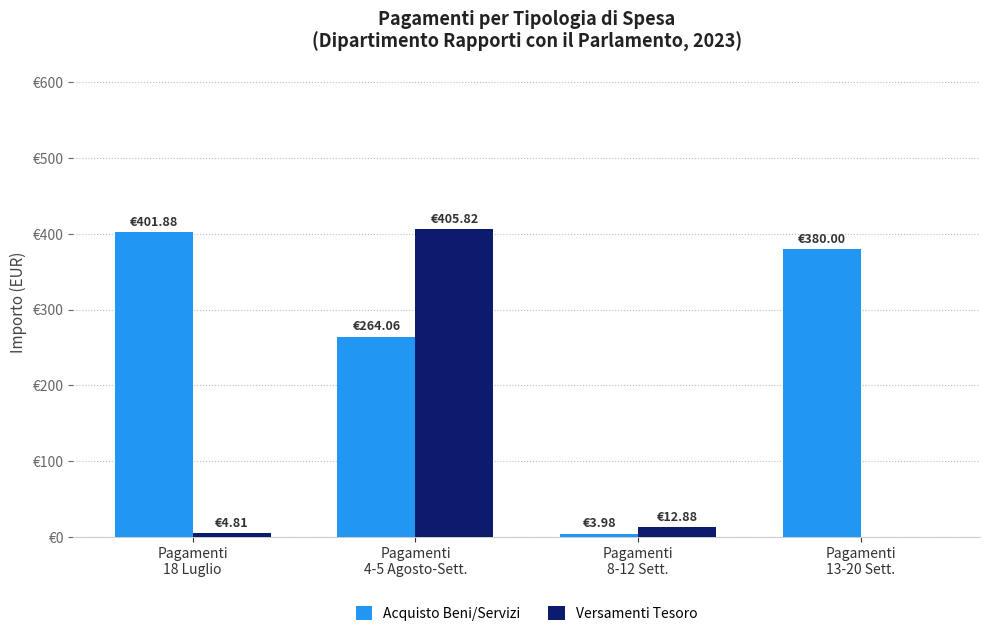

What is the difference between the Versamenti Tesoro values at Pagamenti
8-12 Sett. and Pagamenti
13-20 Sett.?

12.9